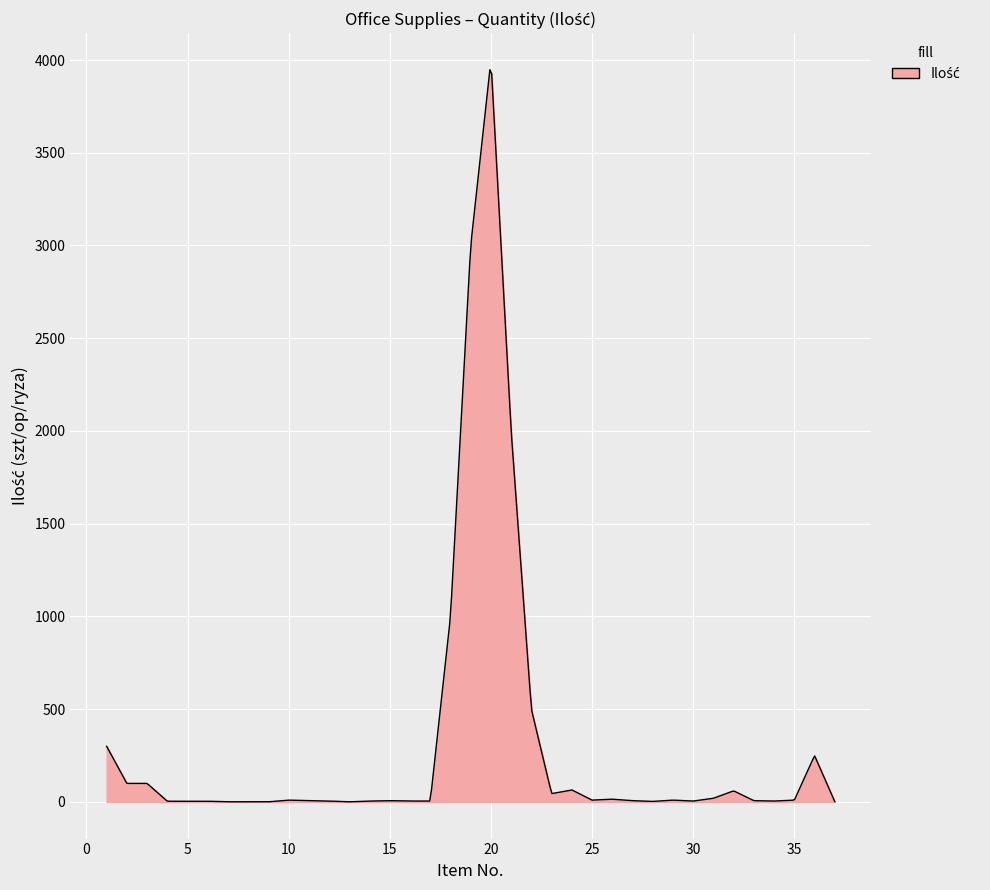

Count the number of data series in this chart.

1